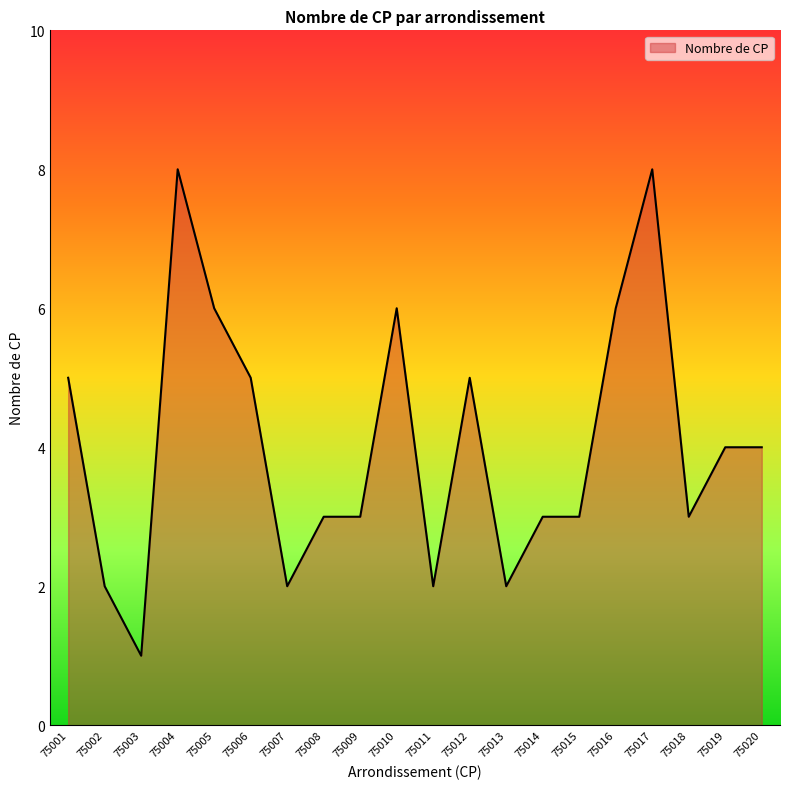

The value at 75005 is 6. True or false?

True